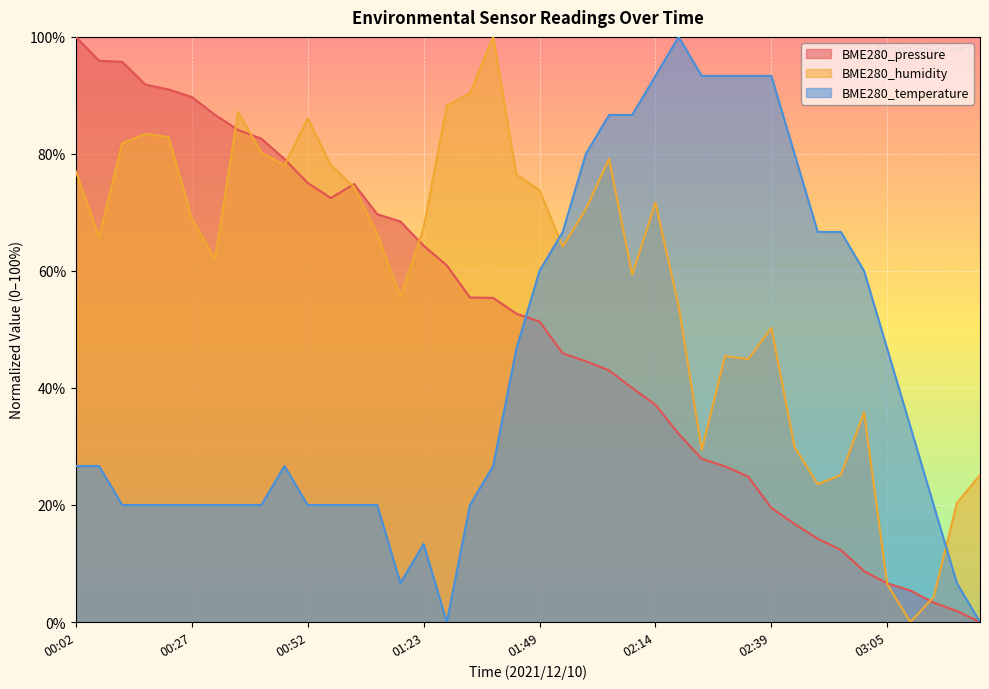

At how many categories does at least one series exceed 57?

35